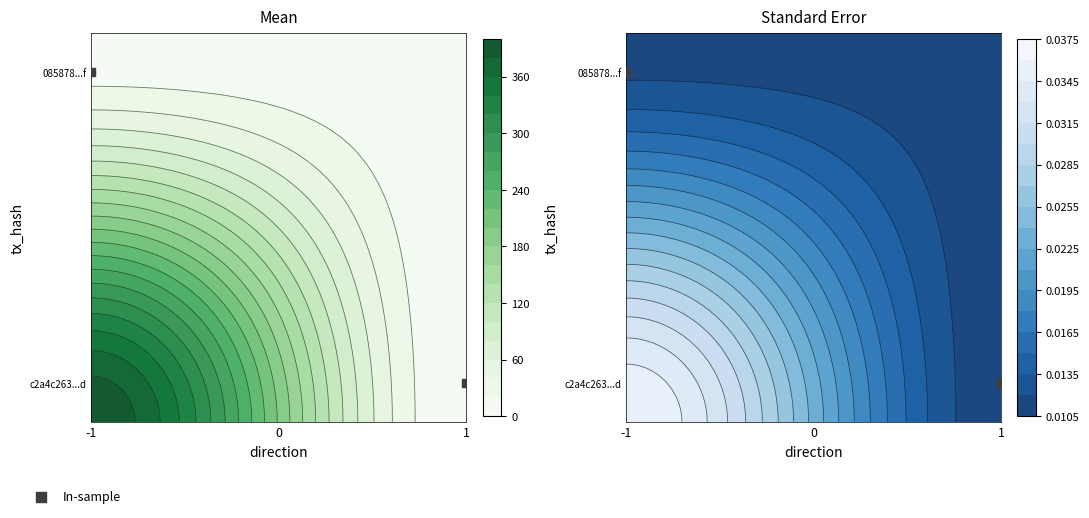

What is the difference between the values at -1 and 1?

0.8